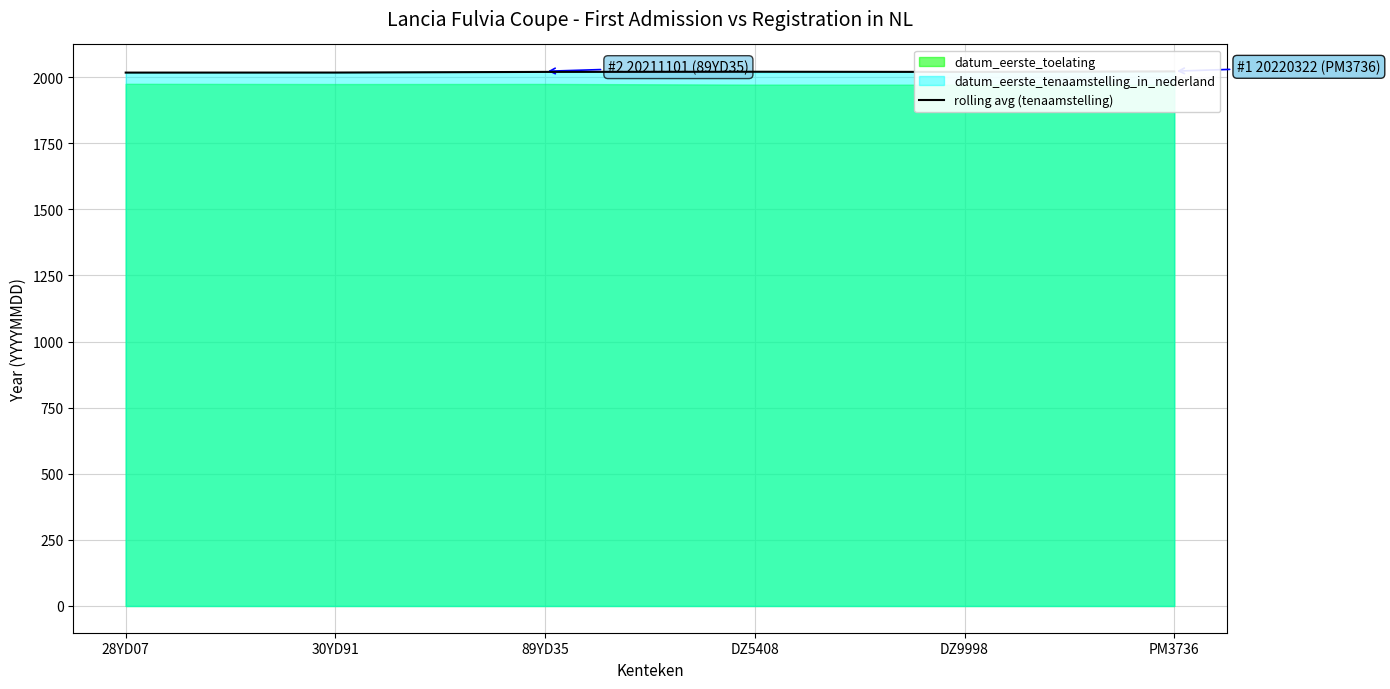

The chart shows a value of 2021.4 at PM3736. True or false?

True